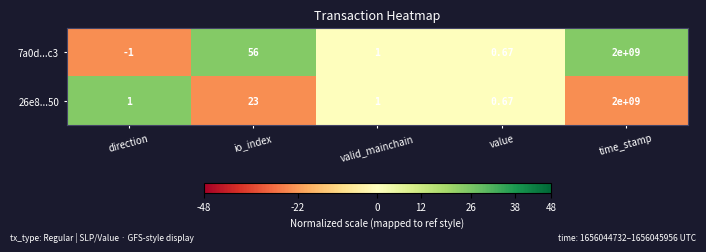

Count the number of categories in the chart.

5